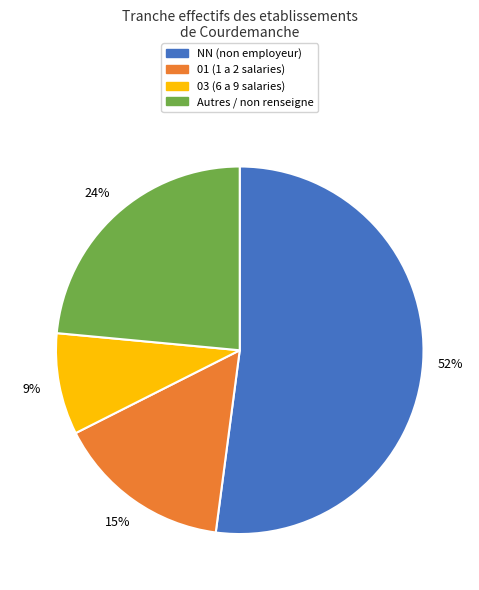

Is there a majority slice in this chart?

Yes